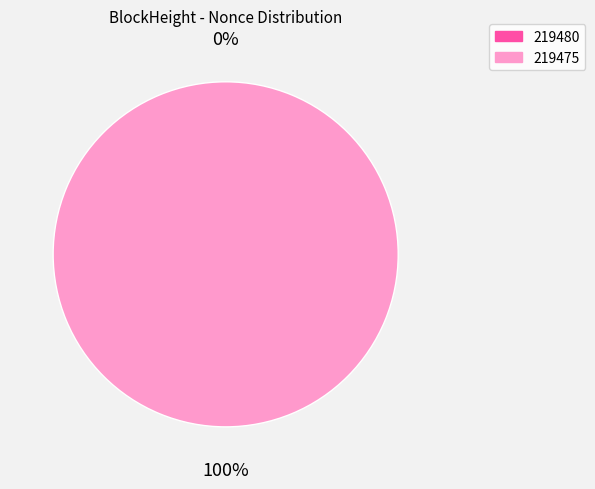

Rank the categories by value from highest to lowest.

219475, 219480